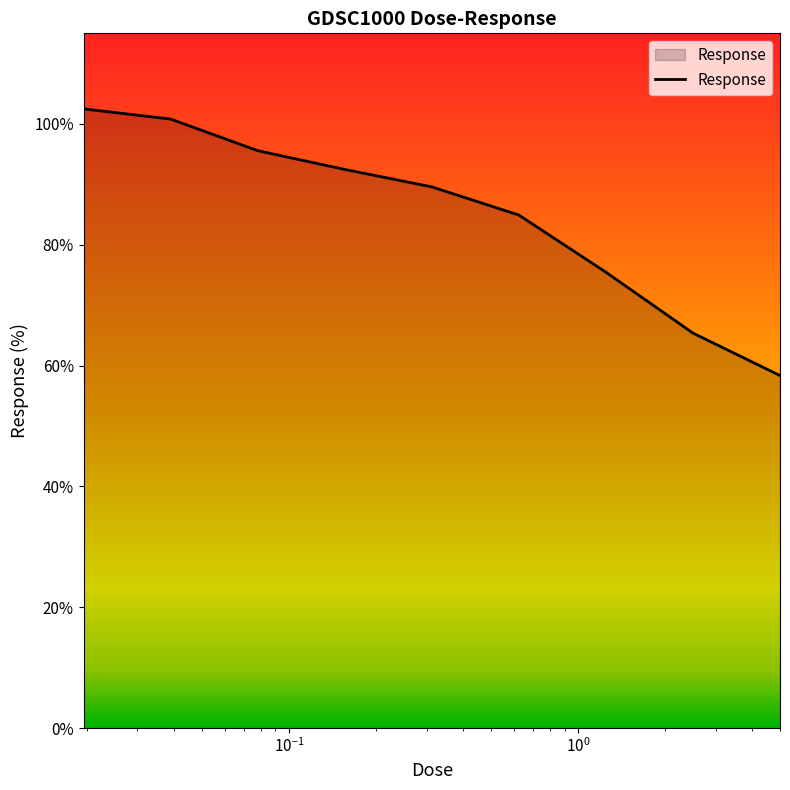

What is the minimum value shown in the chart?

58.3